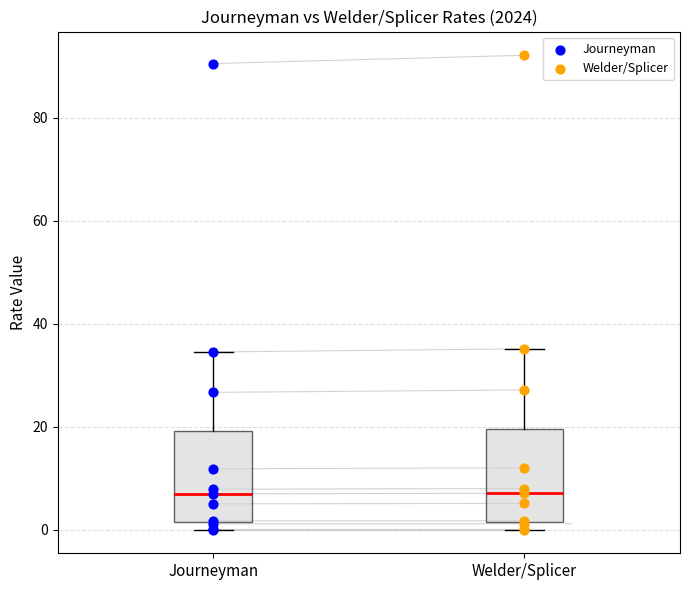

Which series has the largest Y range (max minus min)?

Welder/Splicer